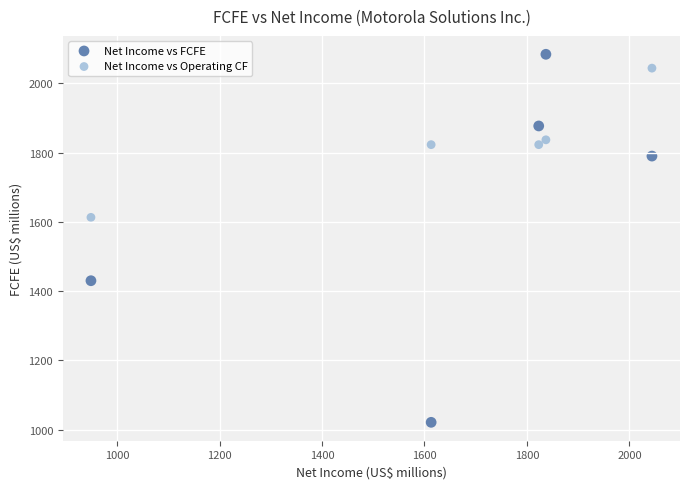

Which series reaches the maximum Y coordinate?

Net Income vs FCFE